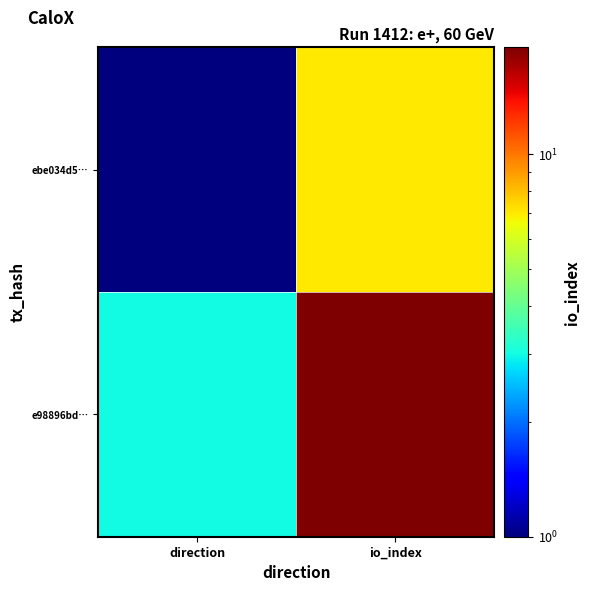

Which series has the largest range (max minus min)?

e98896bd…